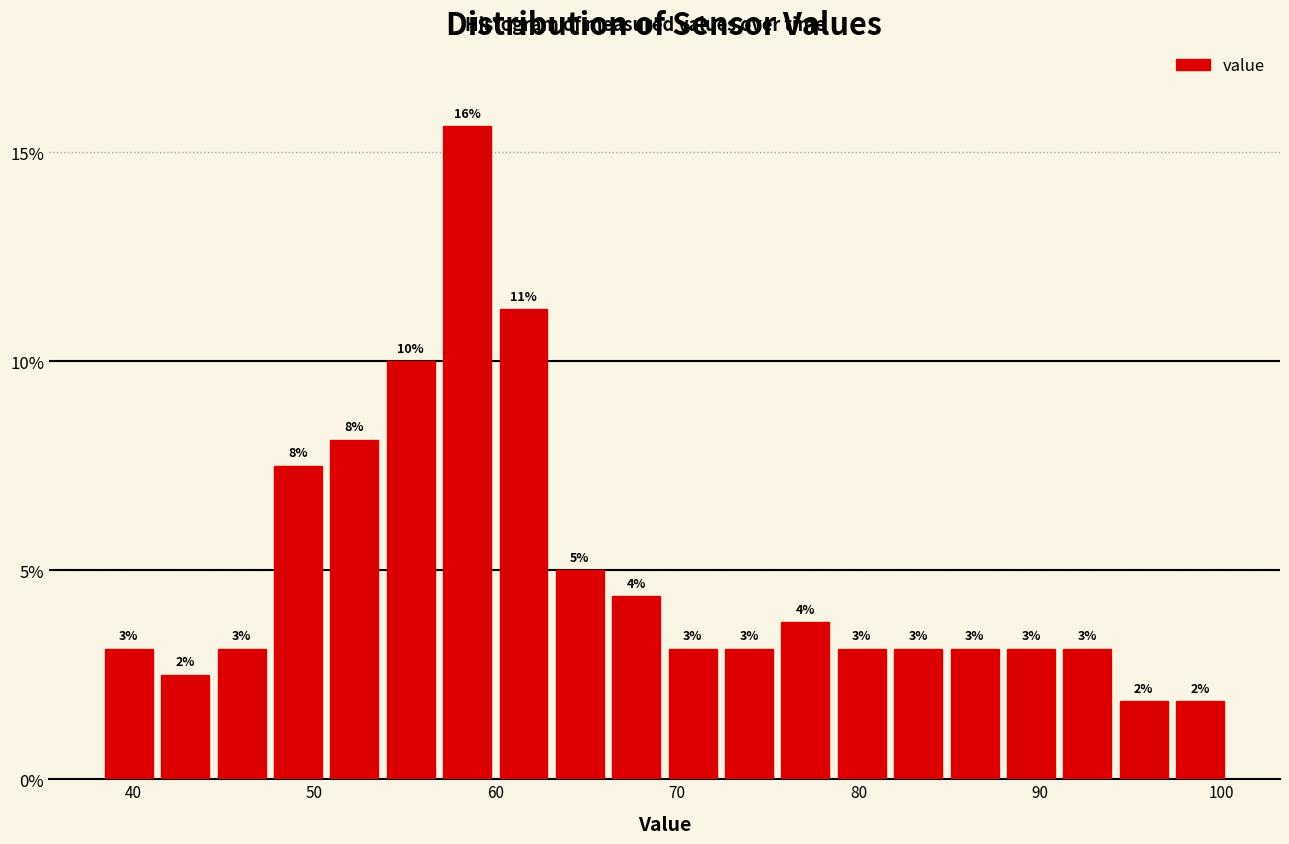

Around what value on the x-axis is the tallest bar? Give the approximate position of its centre, as read against the axis.

58